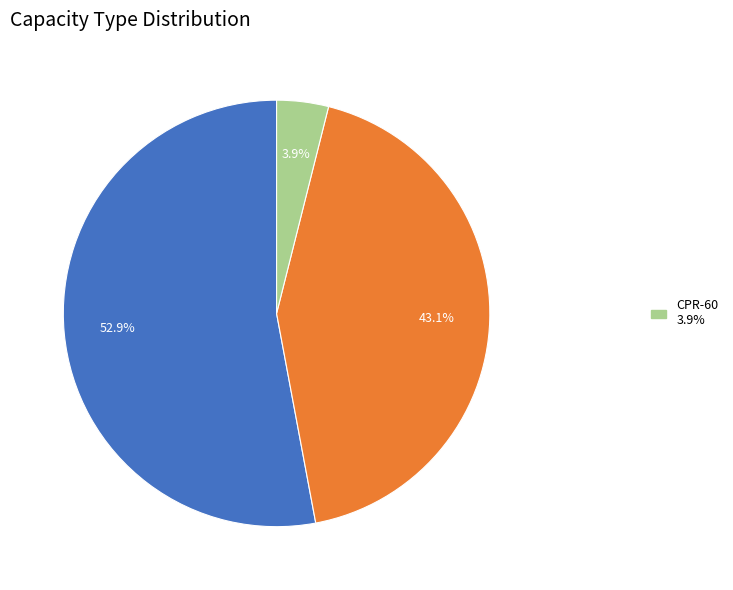

How many slices are in this pie chart?

3